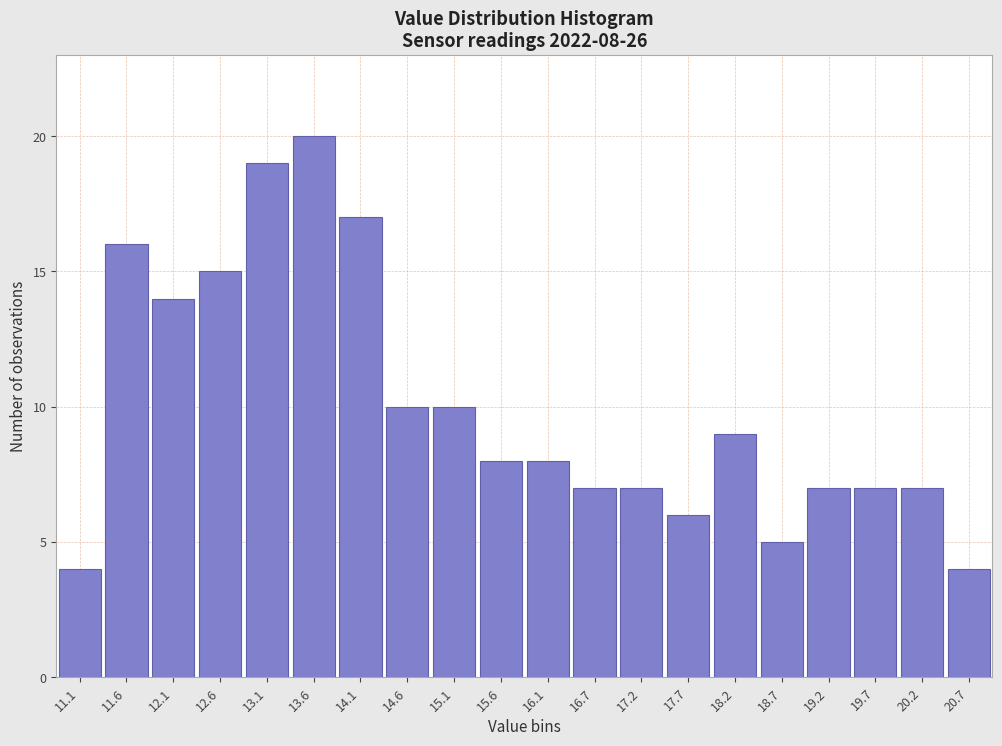

Reading left to right, transcribe all the data shown in this chart.

4	16	14	15	19	20	17	10	10	8	8	7	7	6	9	5	7	7	7	4